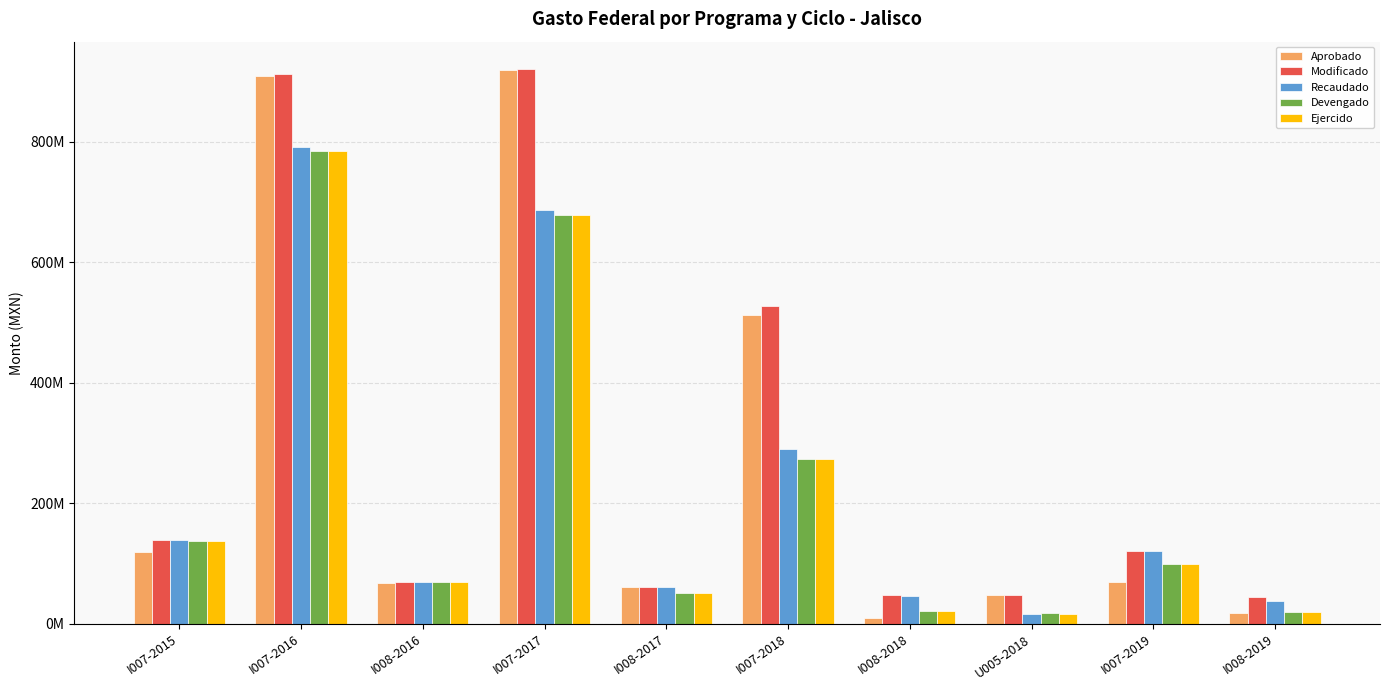

What is the value of the Aprobado bar at the 5th from the left?

61196404.3